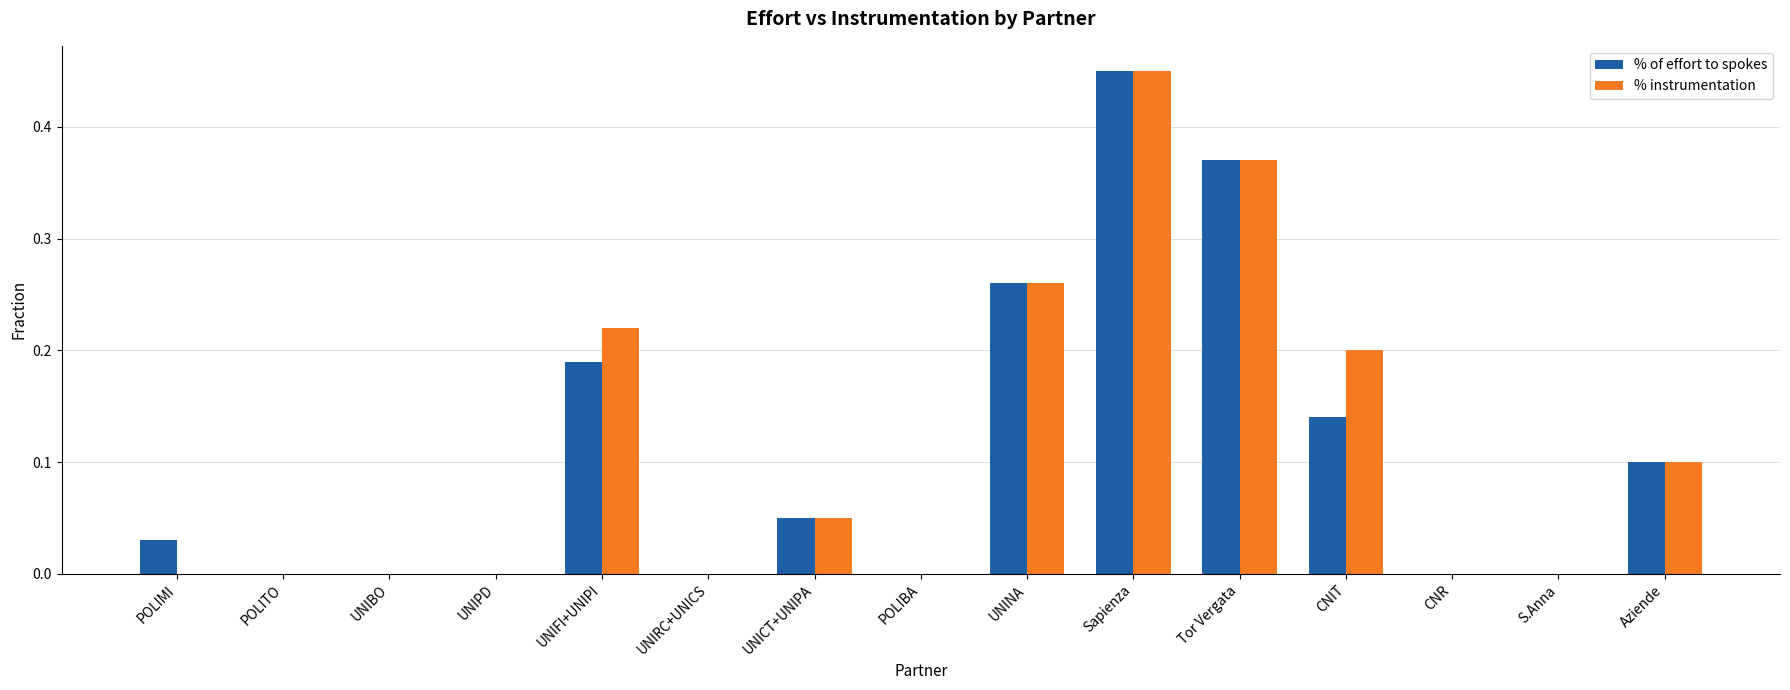

At which category does the chart reach its peak across all series?

Sapienza